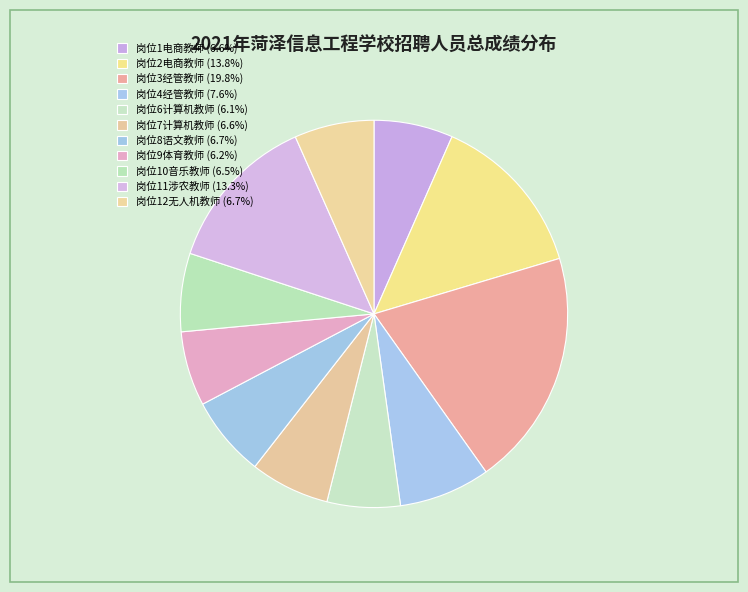

How many segments does this pie chart have?

11